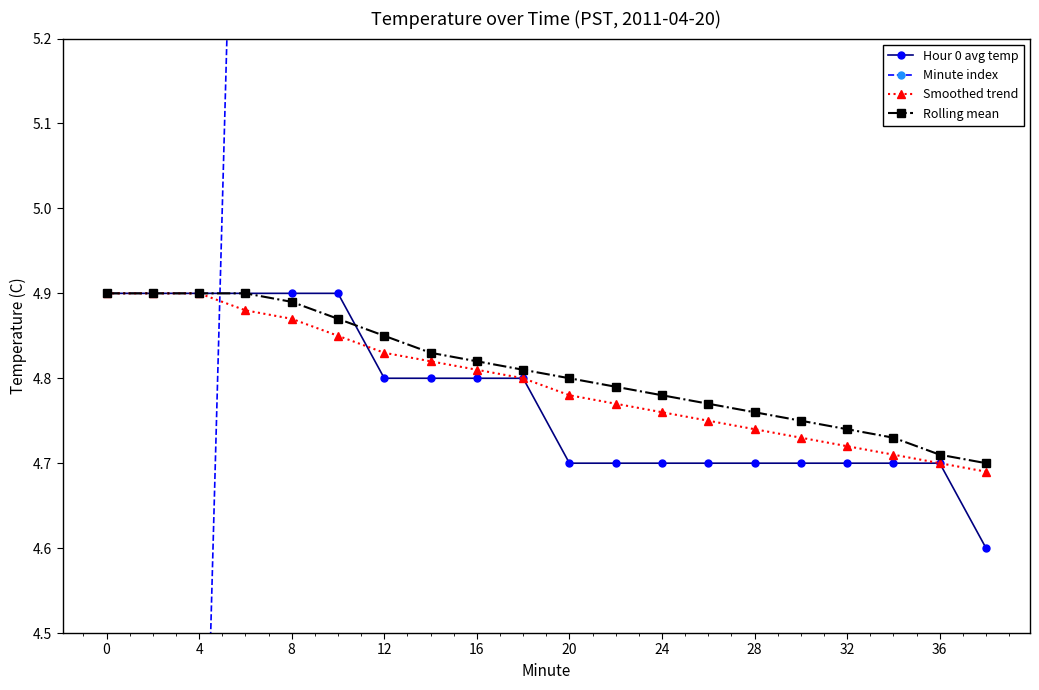

How many Hour 0 avg temp values are between 4 and 5?

20